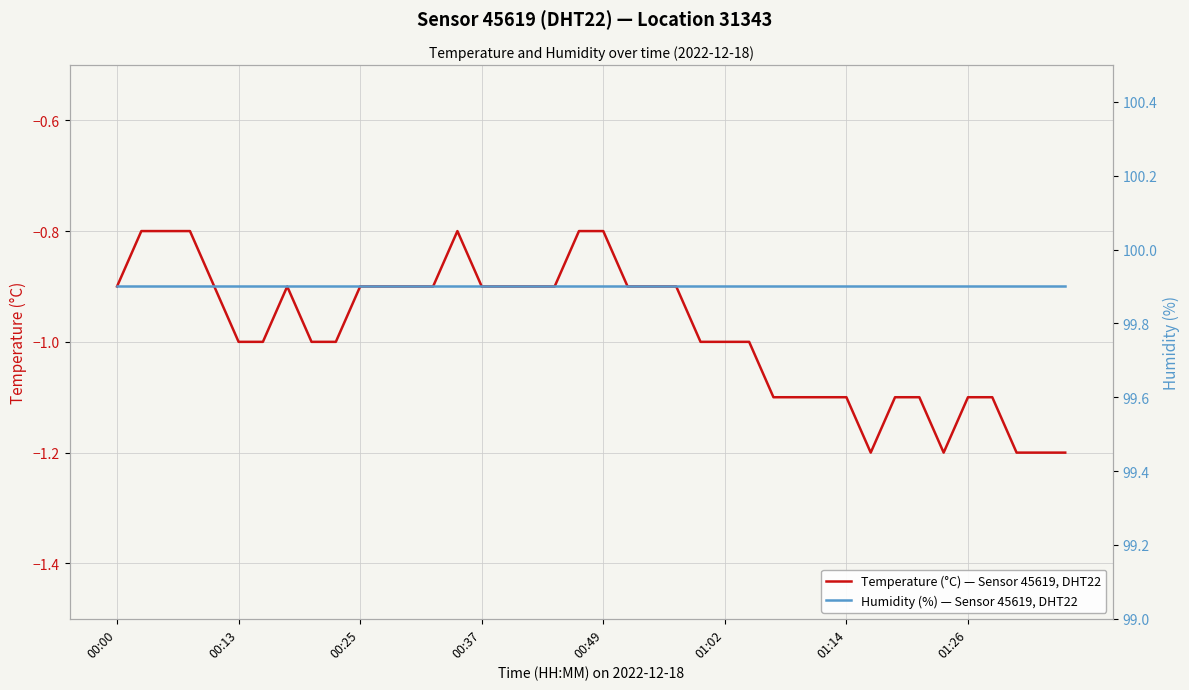

The Humidity (%) — Sensor 45619, DHT22 series shows 168.2 at 27. True or false?

False